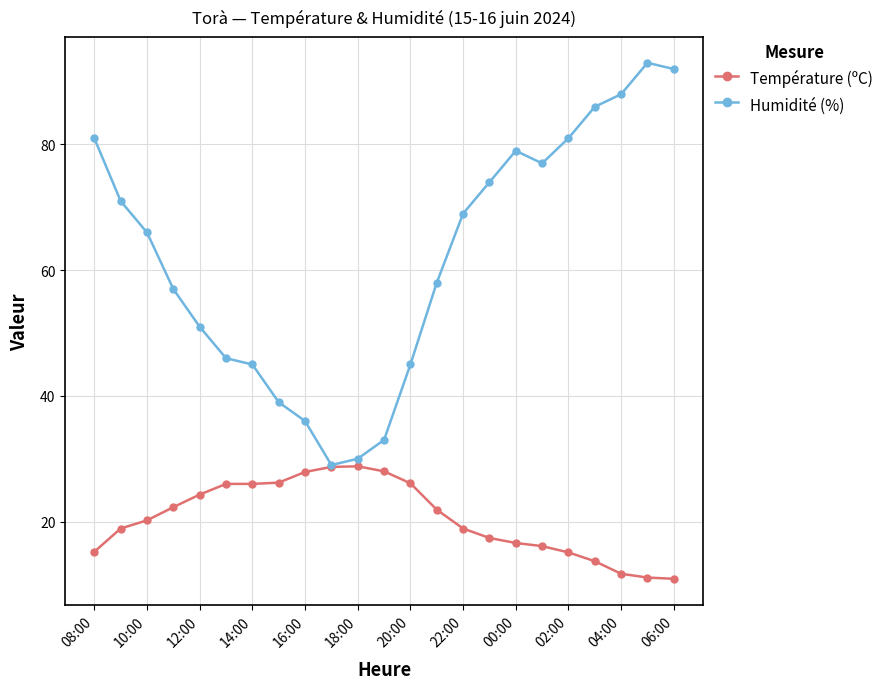

What is the minimum value shown in the chart?

10.9